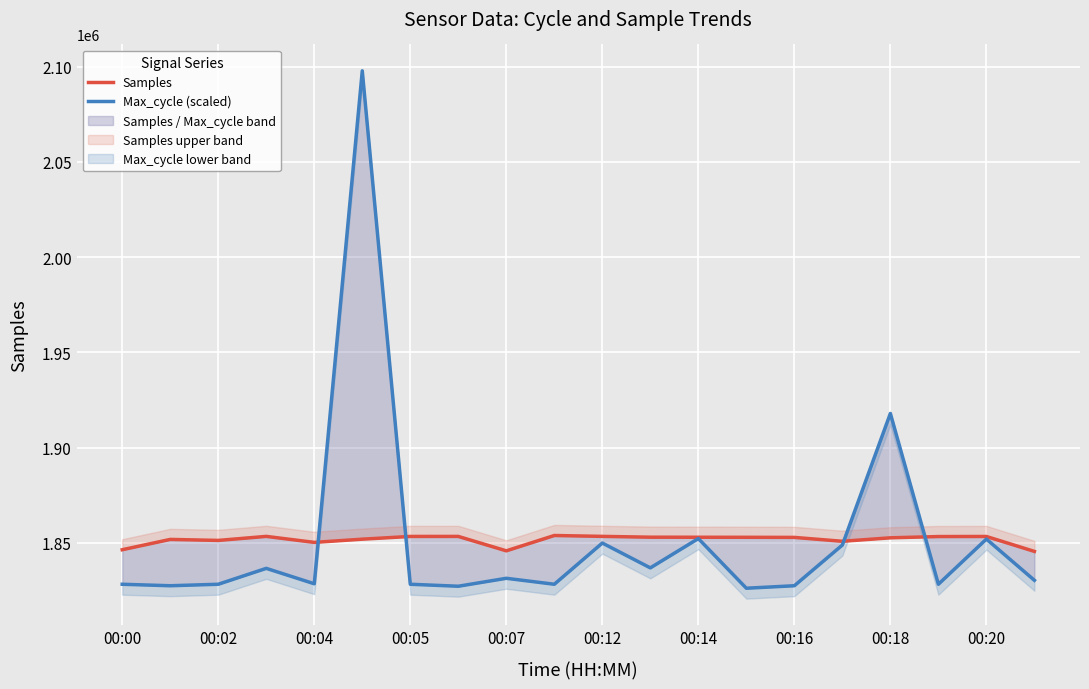

What is the sum of the Samples values at 00:00 and 00:14?

3699229.0